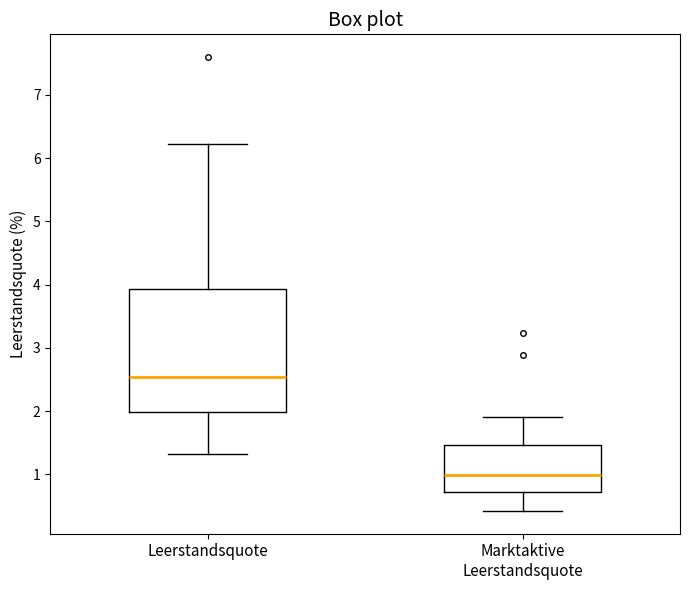

Where is the upper edge of the box for Marktaktive Leerstandsquote on the y-axis? The values are not printed on the chart, so give them approximately, as read against the axis.

1.5